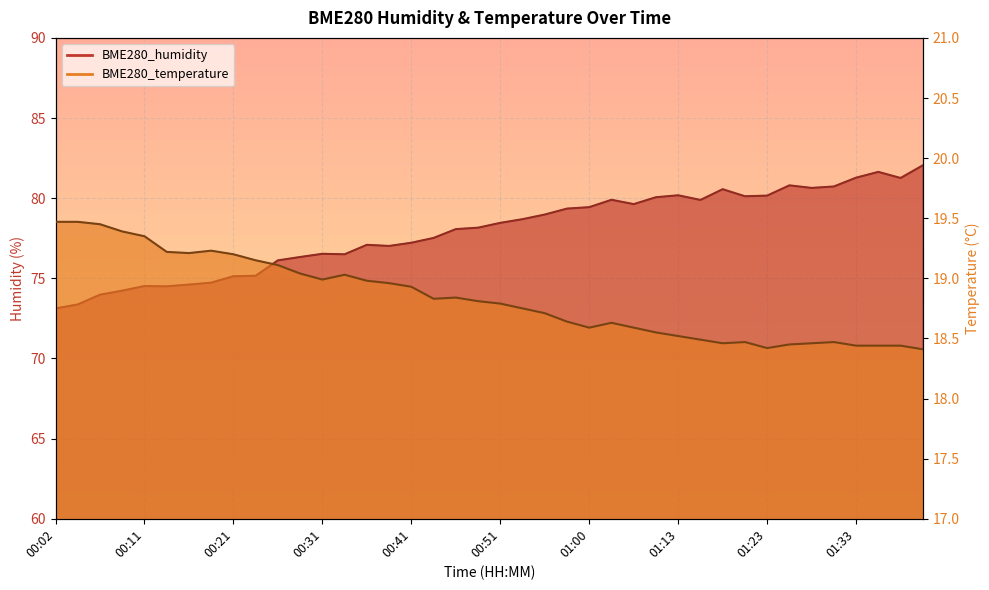

How many series are shown in this chart?

2